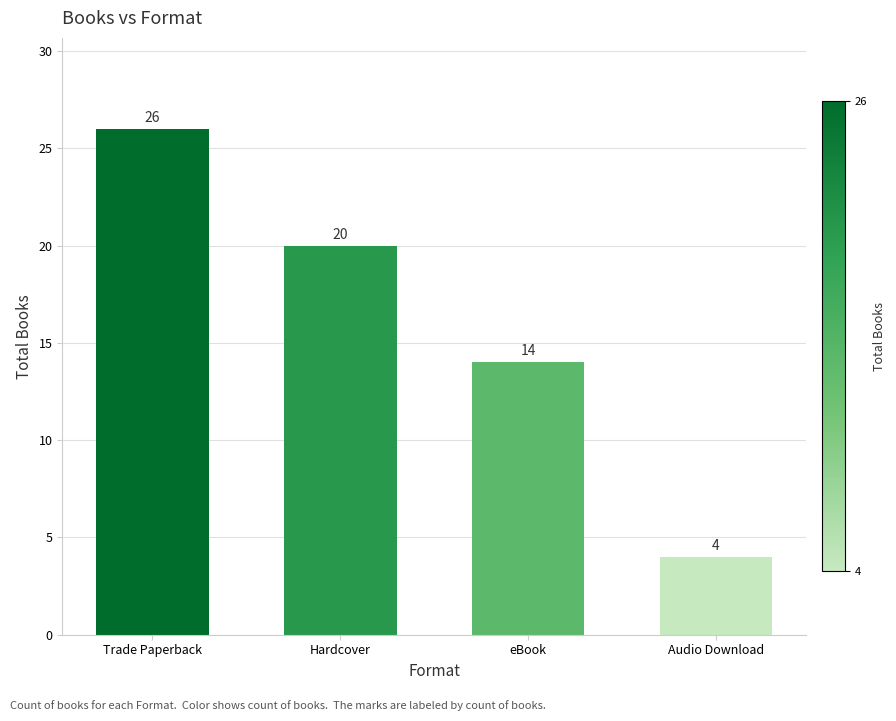

The chart shows a value of 14 at eBook. True or false?

True